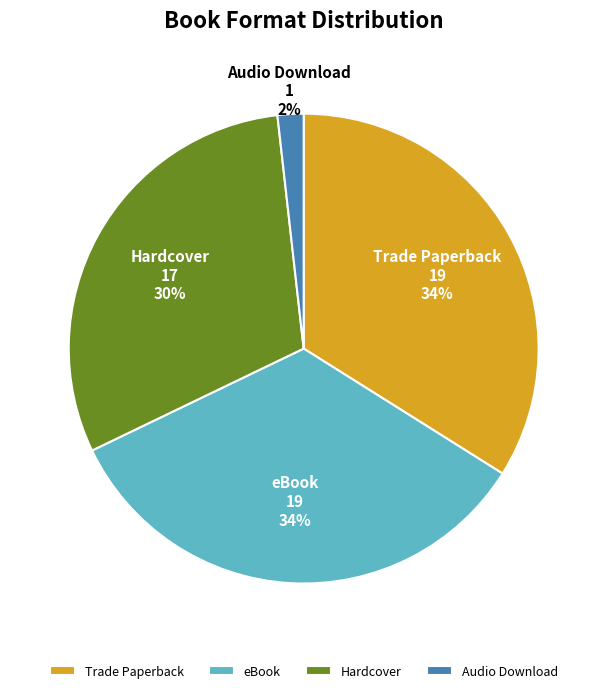

Do eBook and Audio Download together represent more than half of the pie?

No